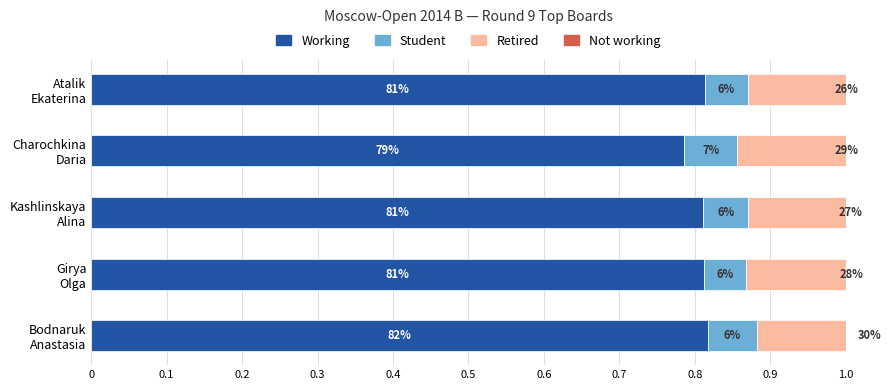

Rank the series by their average value, from lowest to highest.

Not working, Student, Retired, Working